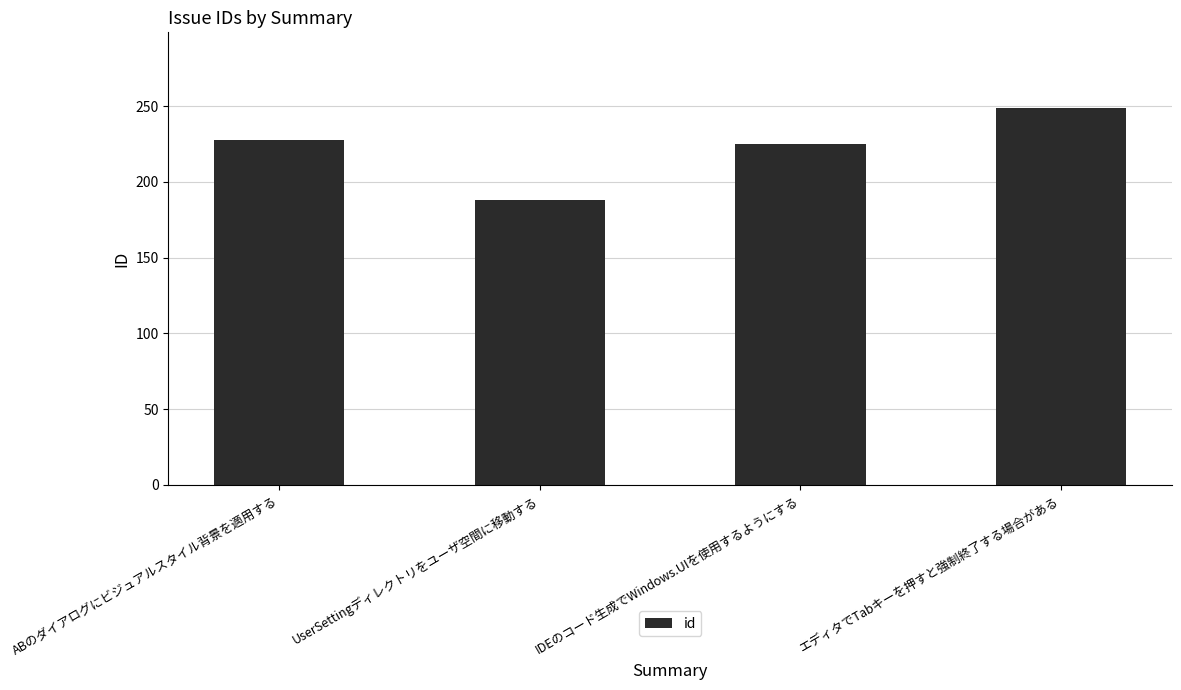

At which label is the value closest to 218?

IDEのコード生成でWindows.UIを使用するようにする